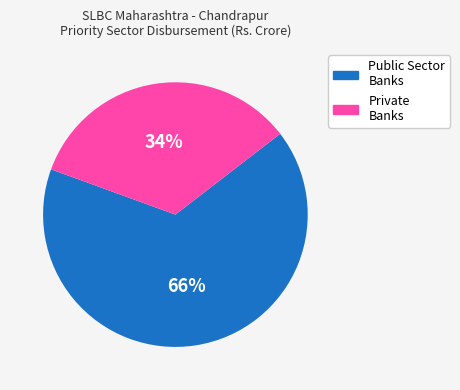

To the nearest percent, what is the difference between the largest and smallest slice percentages?

32%